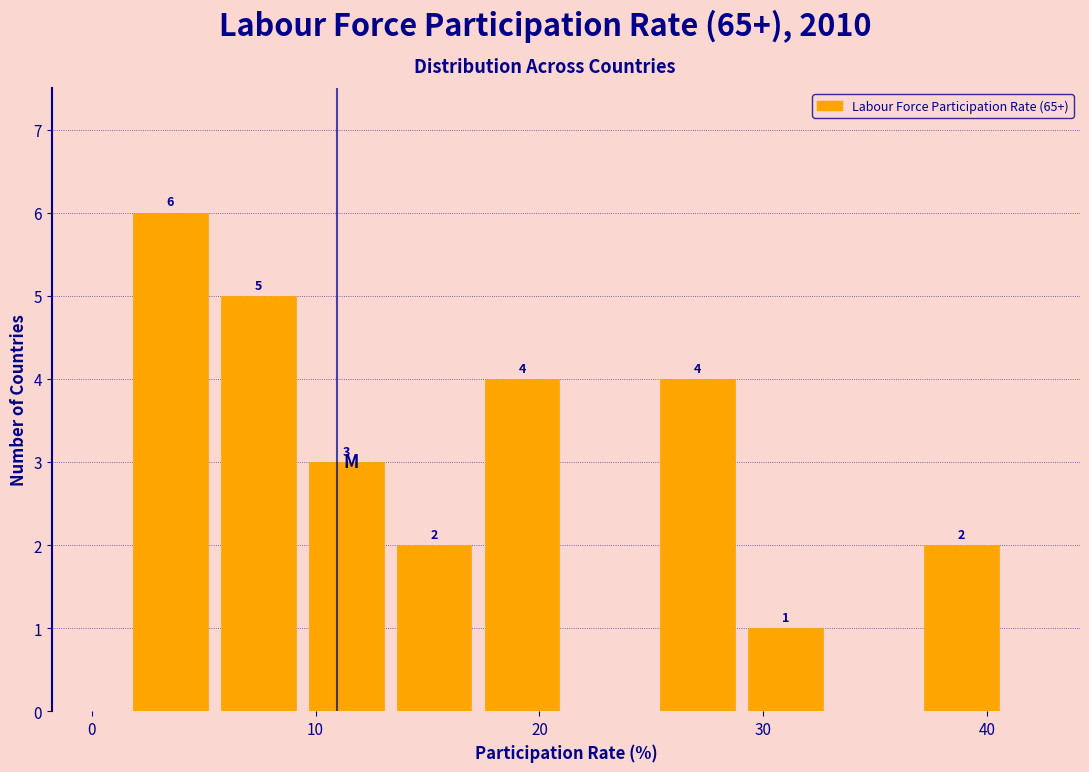

Read against the x-axis, roughly where is the centre of the tallest bar?

4